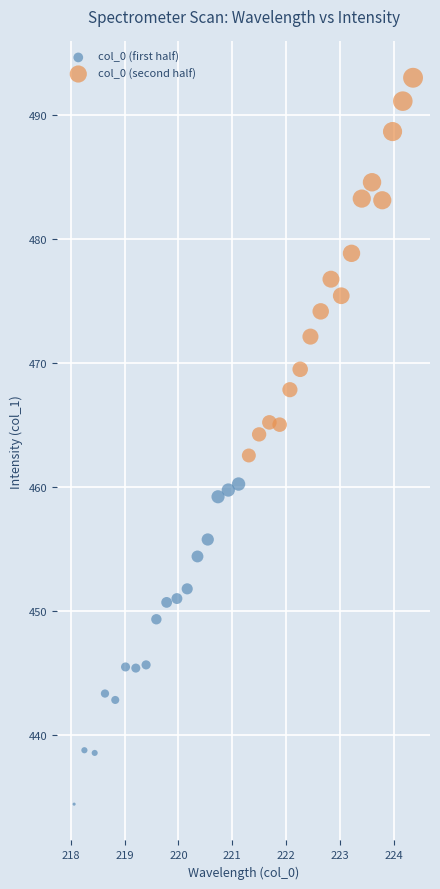

Which series contains the lowest Y value?

col_0 (first half)